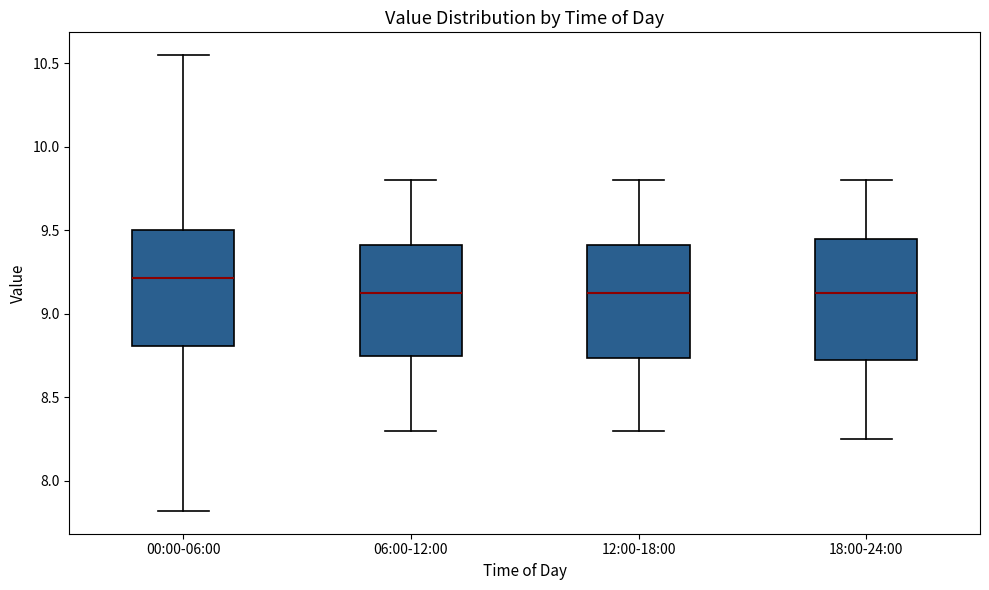

Reading left to right, read every box against the y-axis: the position of its median line, the range the box covers, and the ends of its whiskers. The values are not printed on the chart, so give them approximately, as read against the axis.

00:00-06:00: median 9.20, box 8.80 to 9.50, whiskers 7.80 to 10.55
06:00-12:00: median 9.15, box 8.75 to 9.40, whiskers 8.30 to 9.80
12:00-18:00: median 9.15, box 8.75 to 9.40, whiskers 8.30 to 9.80
18:00-24:00: median 9.15, box 8.70 to 9.45, whiskers 8.25 to 9.80